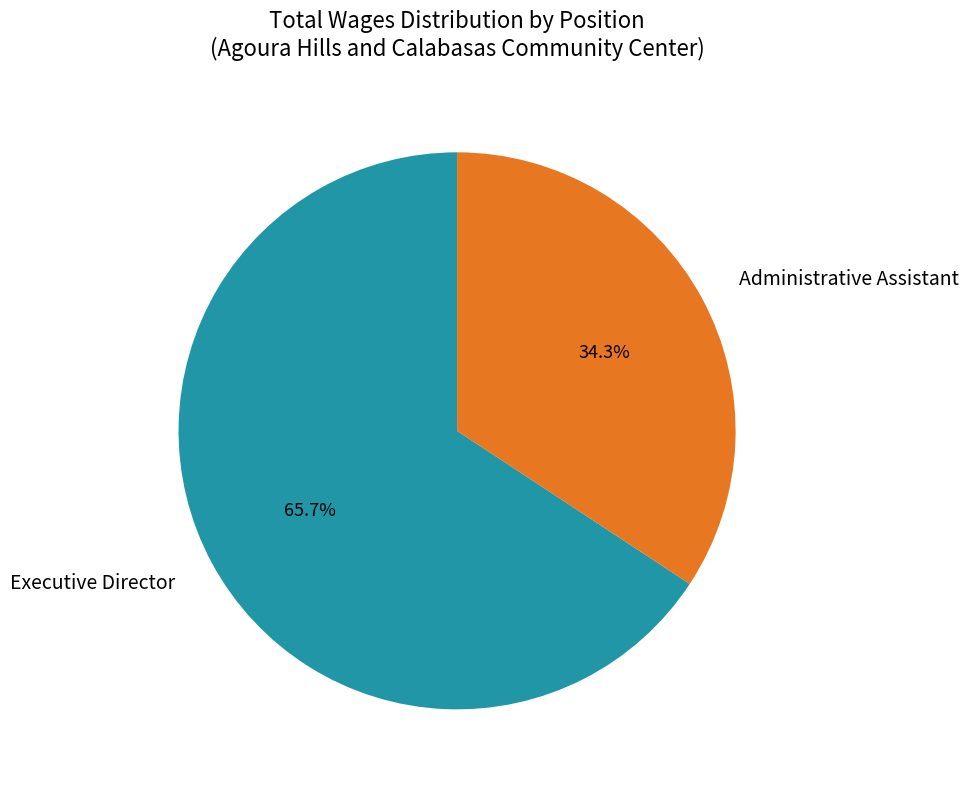

What percentage is the Executive Director slice, to the nearest percent?

66%